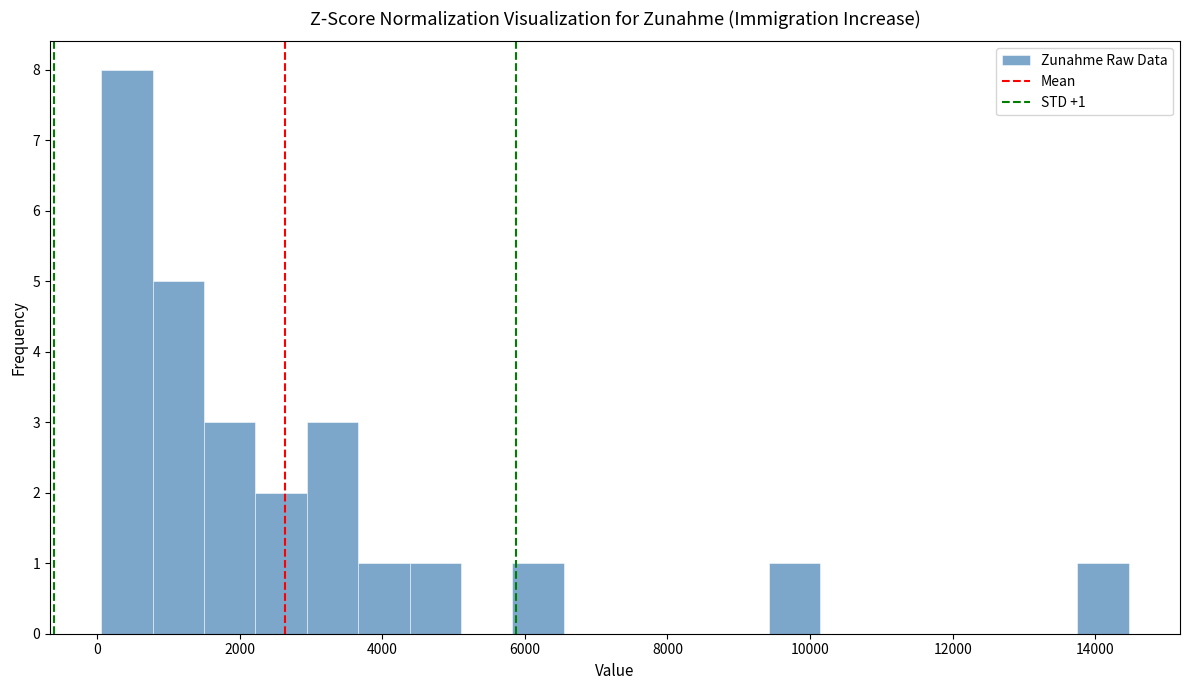

Read against the x-axis, roughly where is the centre of the tallest bar?

400